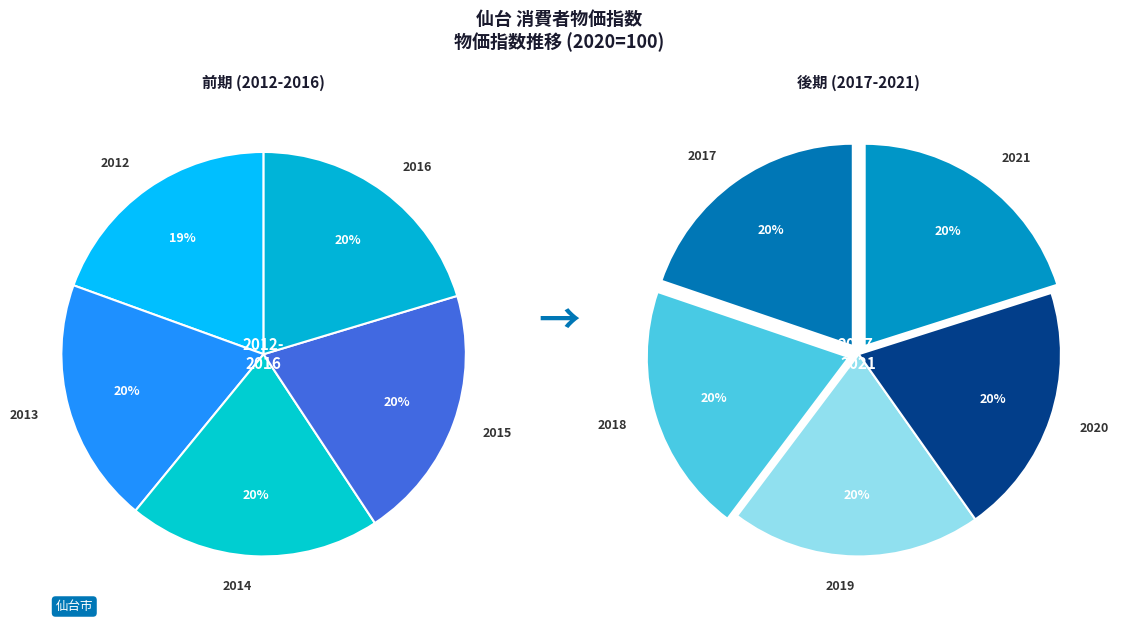

Approximately how many times larger is the value at 2016 compared to 2012?

1.0